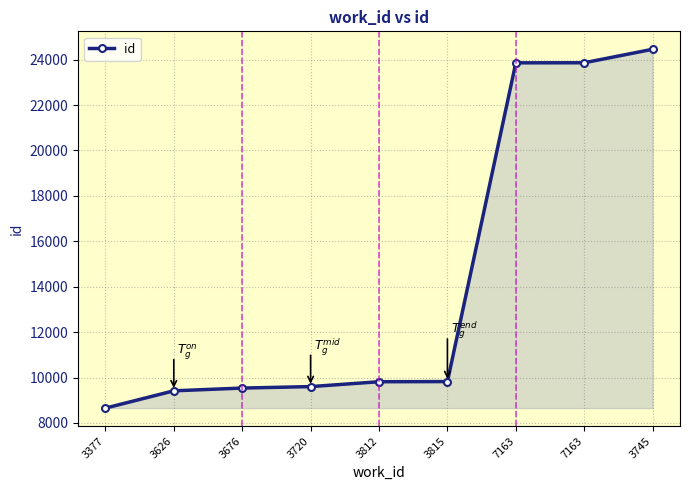

Does the chart have visible grid lines?

Yes